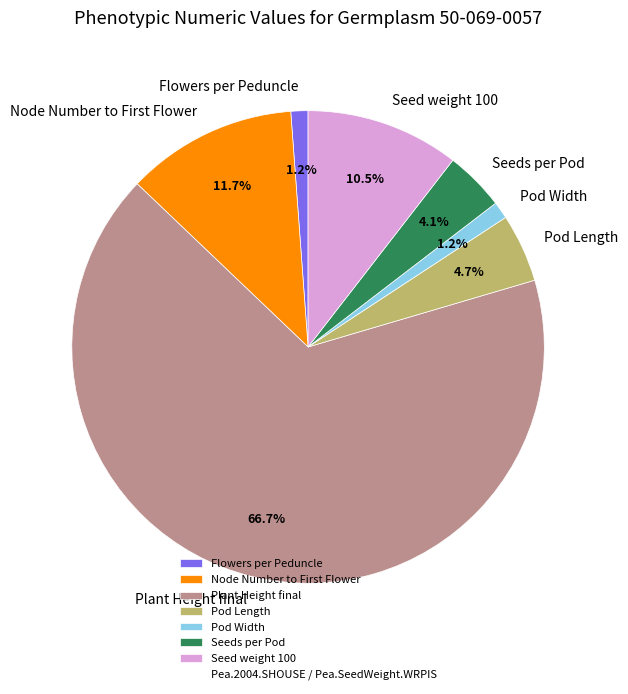

Which category has the biggest portion of the pie?

Plant Height final